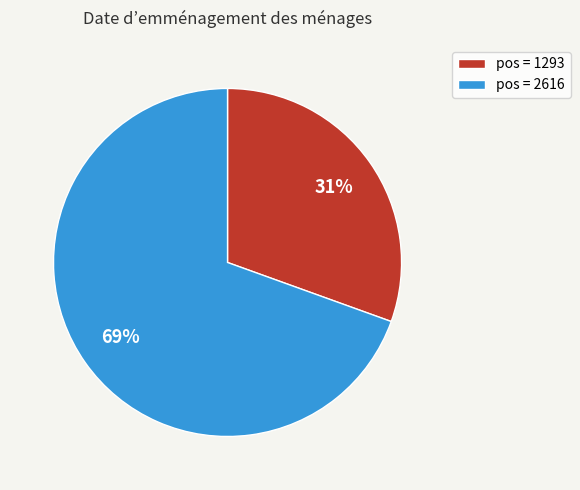

Combined, do pos = 2616 and pos = 1293 account for over 50%?

Yes